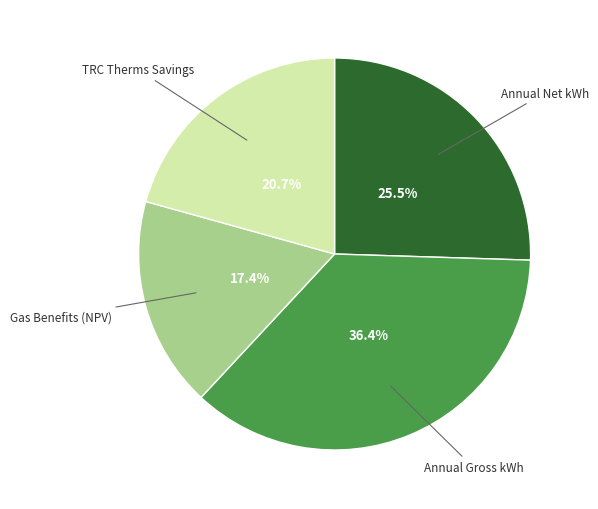

Is there any slice that represents more than half of the pie?

No